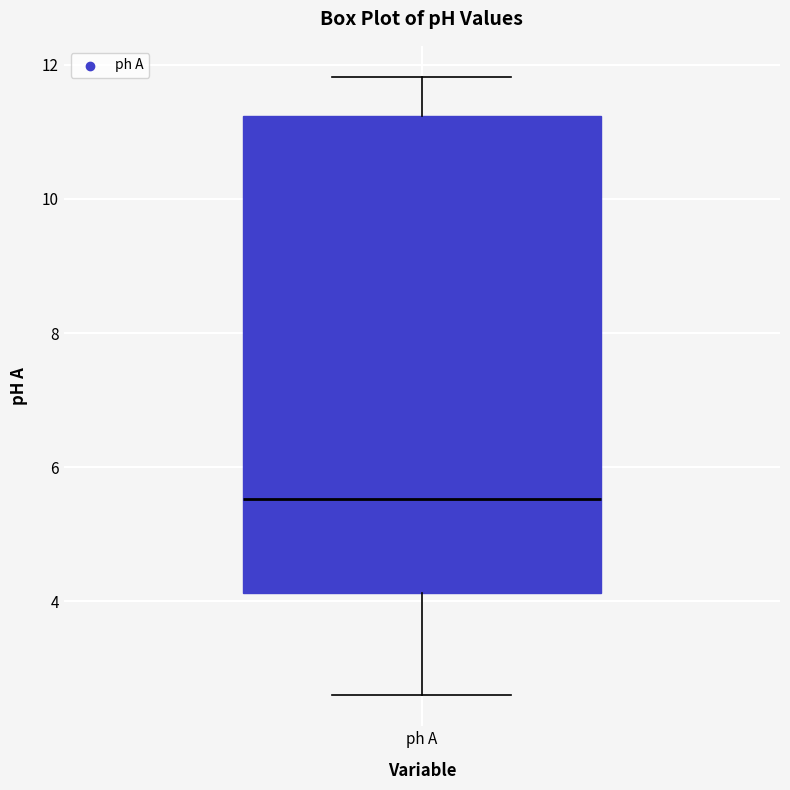

Transcribe this box plot: give where the median line is, the range the box spans, and where the two whiskers end, as read against the y-axis. The values are not printed on the chart, so give them approximately, as read against the axis.

median 5.6, box 4.2 to 11.2, whiskers 2.6 to 11.8